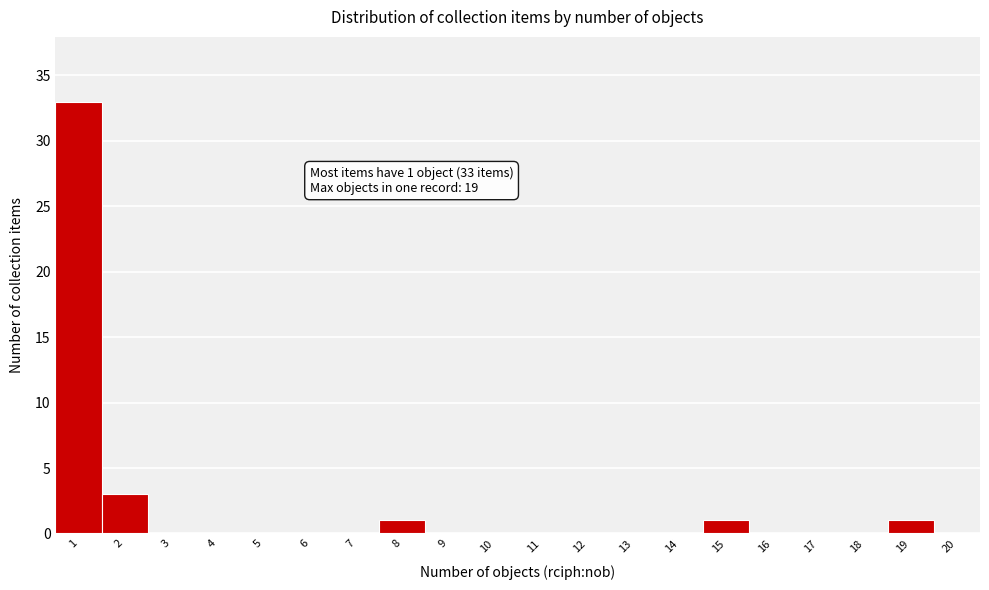

Which range on the x-axis has the tallest bar?

0.5 to 1.5